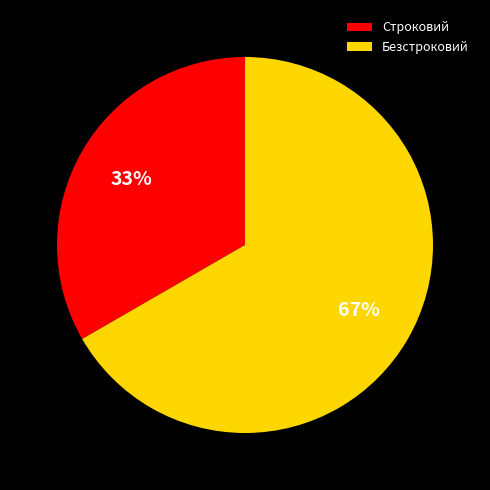

To the nearest percent, what is the combined percentage of Строковий and Безстроковий?

100%